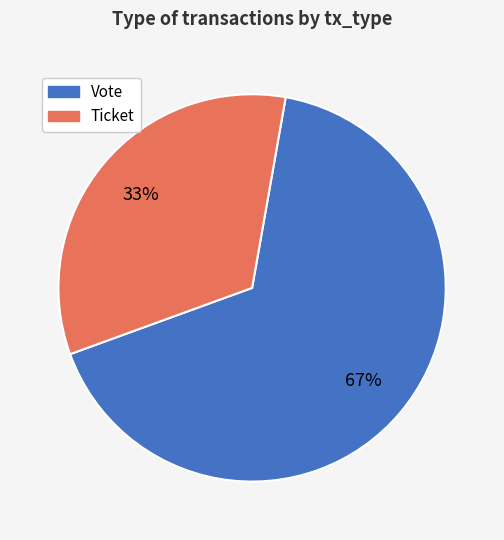

What percentage is the Vote slice, to the nearest percent?

67%